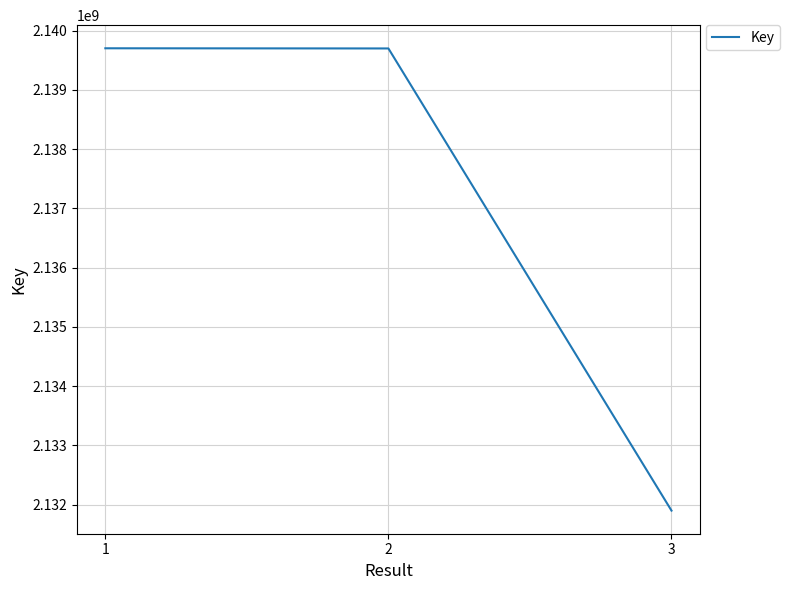

What is the ratio of the value at 1 to the value at 2?

1.0